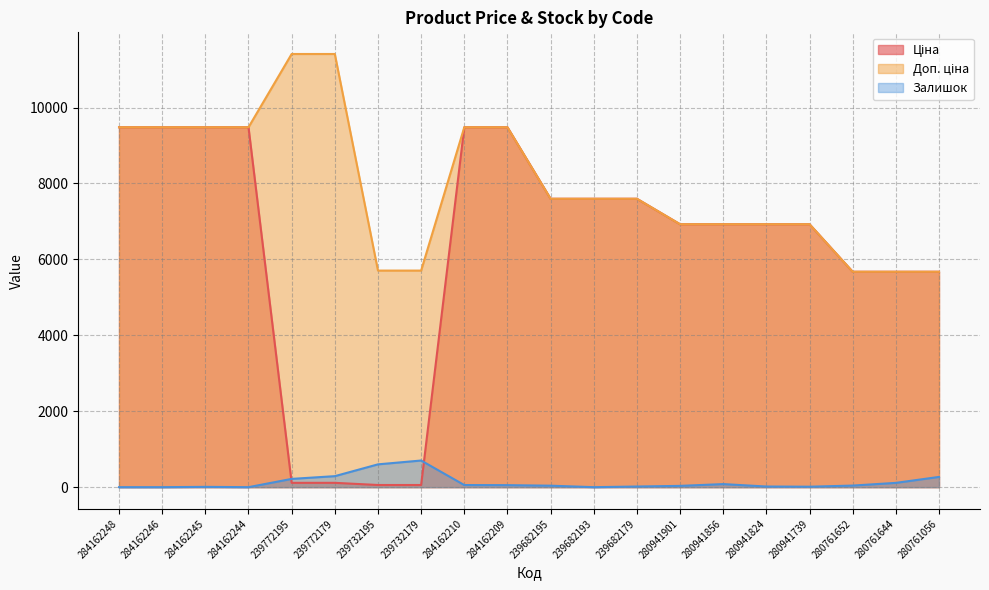

List the series in order of their overall mean, lowest first.

Залишок, Ціна, Доп. ціна